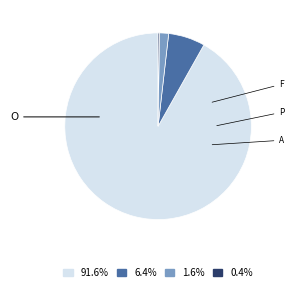

Is there any slice that represents more than half of the pie?

Yes